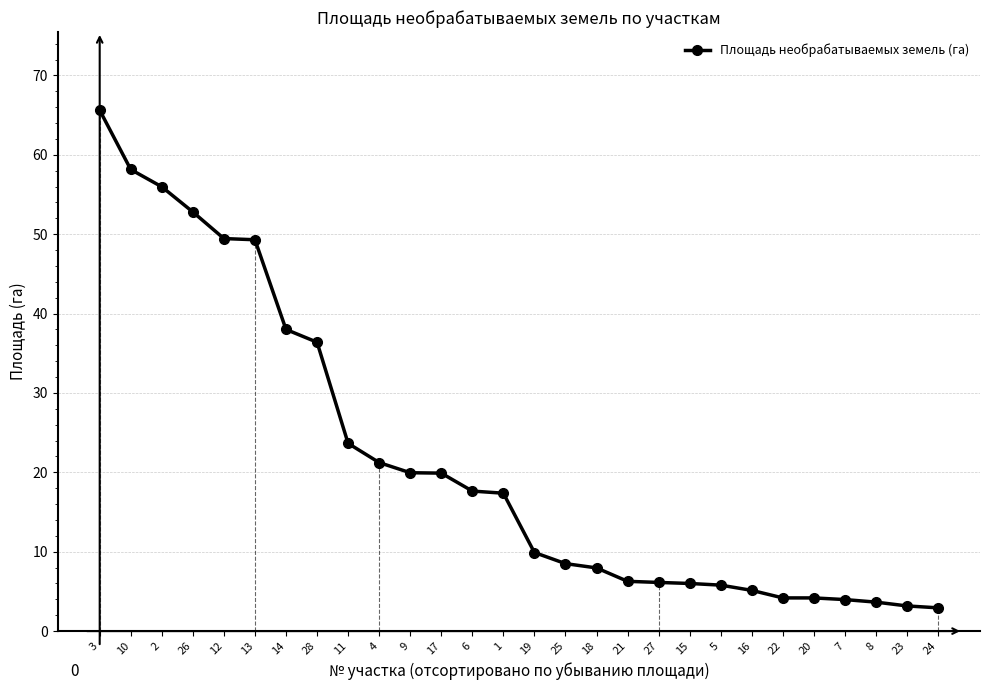

Where is the data nearest to the value 34?

28